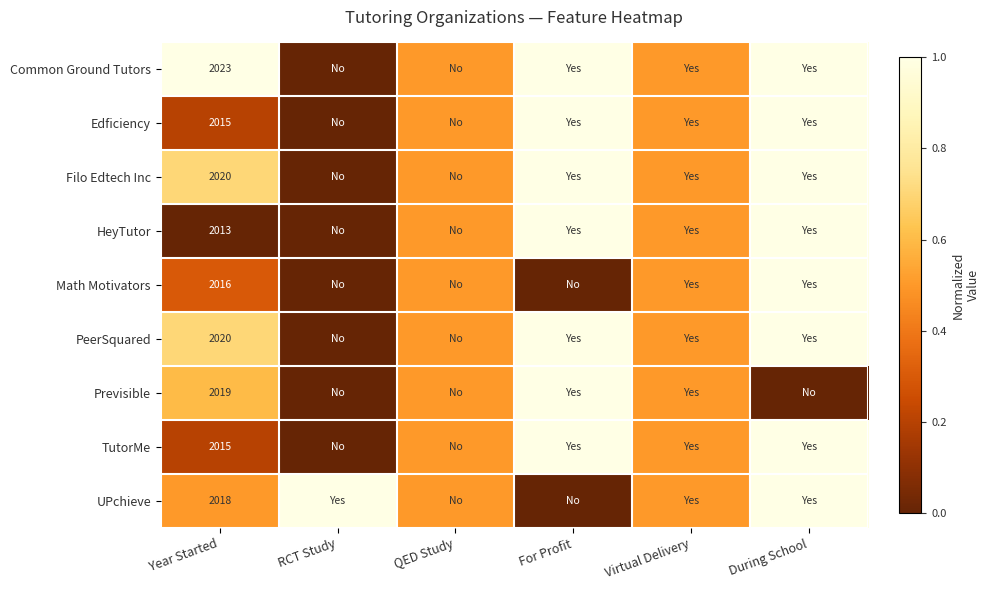

The HeyTutor series shows 2013.0 at Year Started. True or false?

True